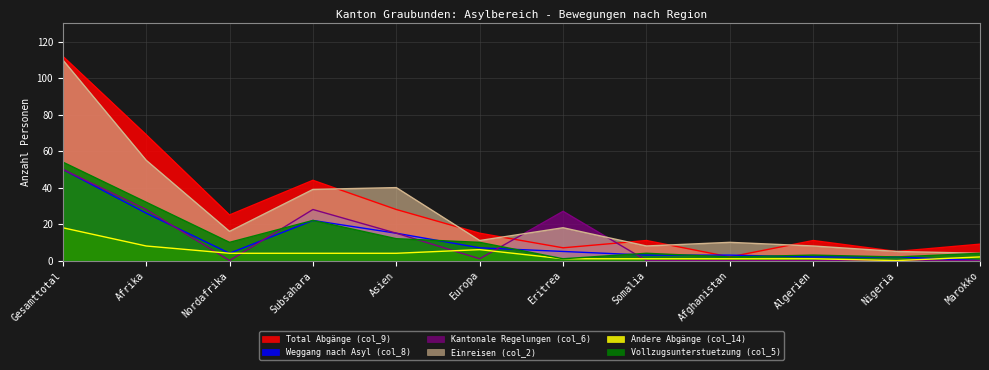

At which category does Vollzugsunterstuetzung (col_5) reach its first local peak?

Subsahara